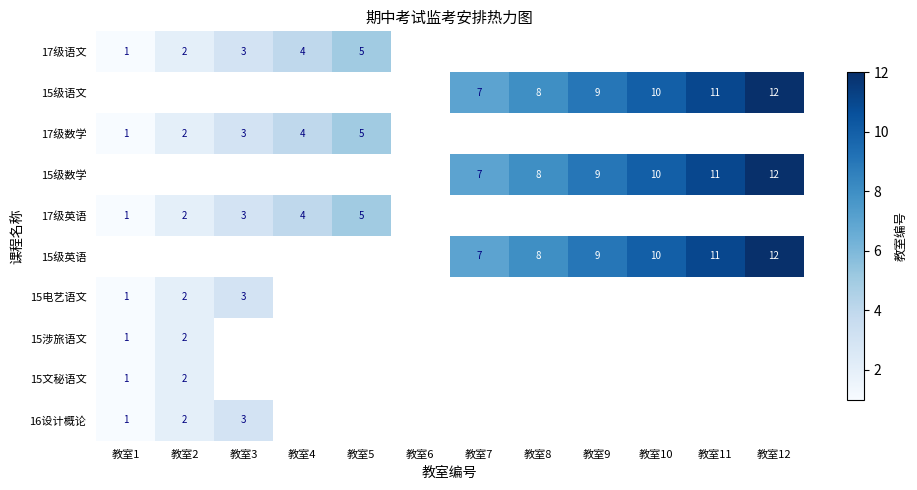

How many categories are shown in the chart?

12